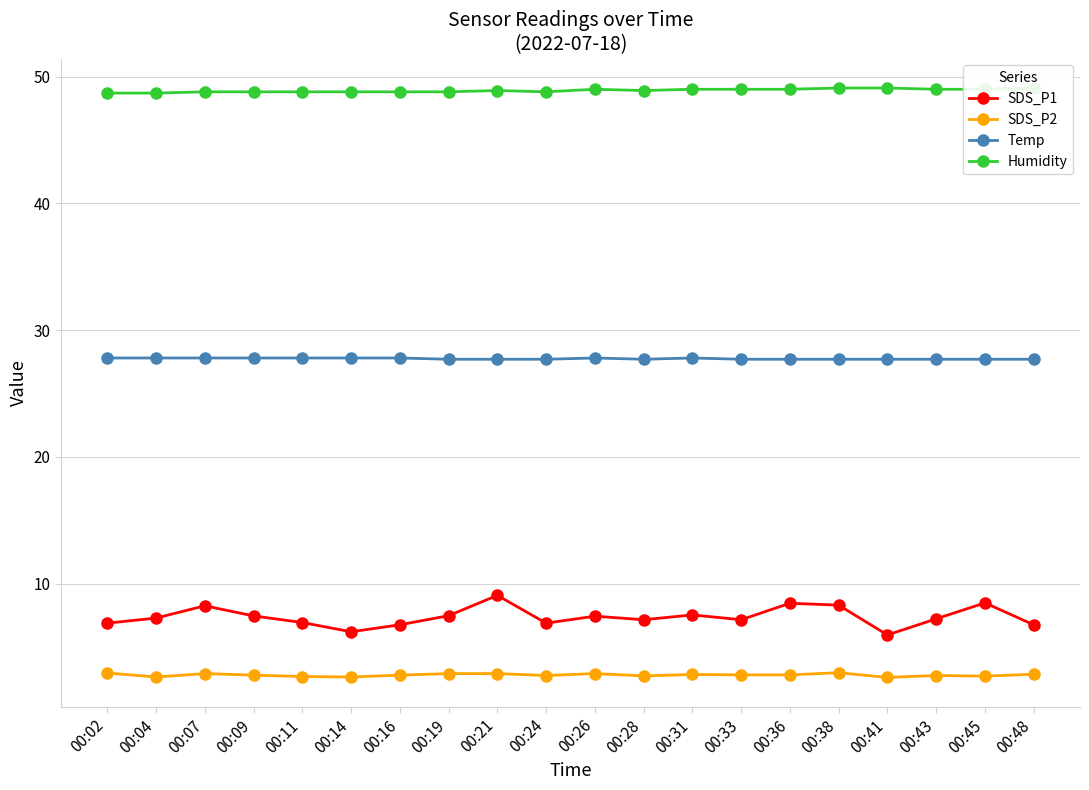

What is the difference between the second highest and minimum values in the SDS_P1 series?

2.5